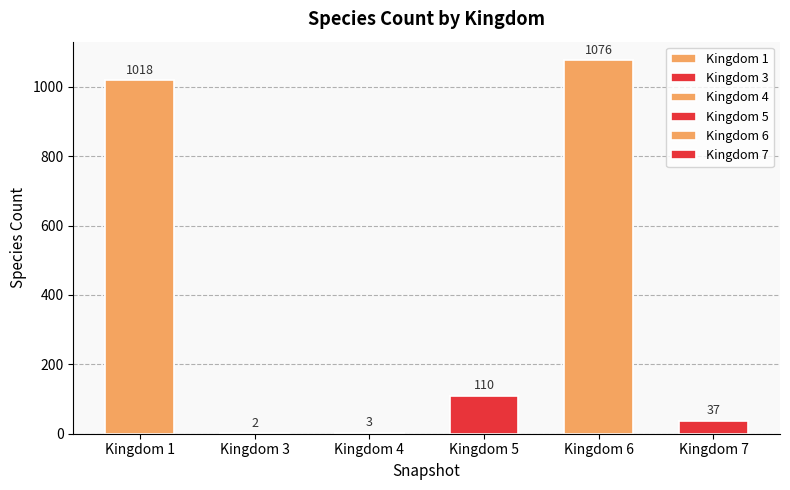

At 2008-06-27, list the series in order from smallest to largest.

3, 4, 7, 5, 1, 6